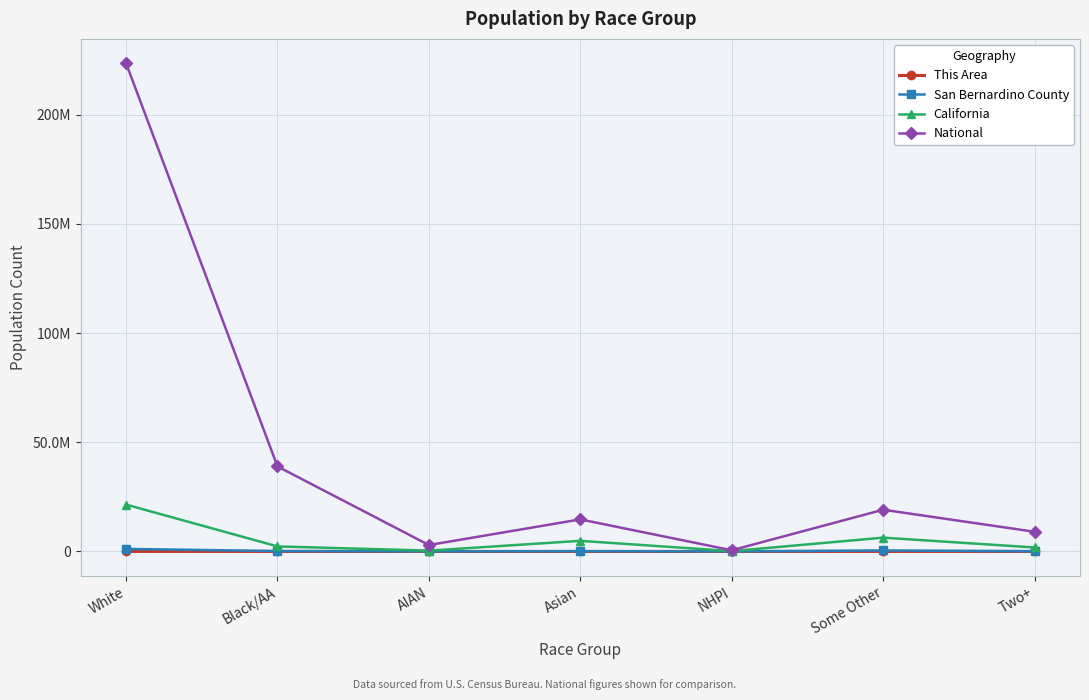

What are all the series names shown in the legend?

This Area, San Bernardino County, California, National